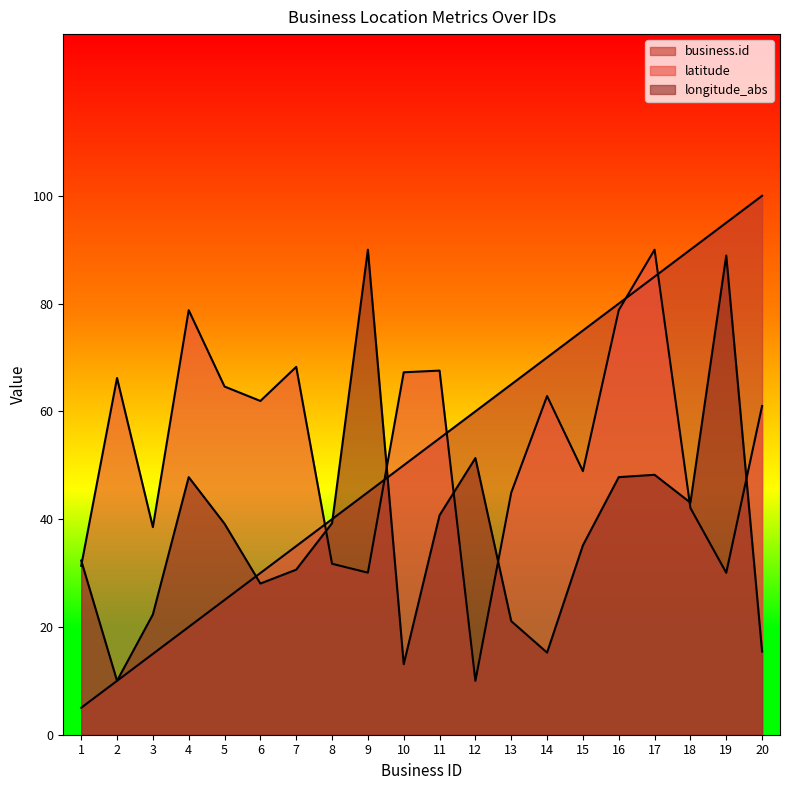

At which label is business.id closest to 52?

10